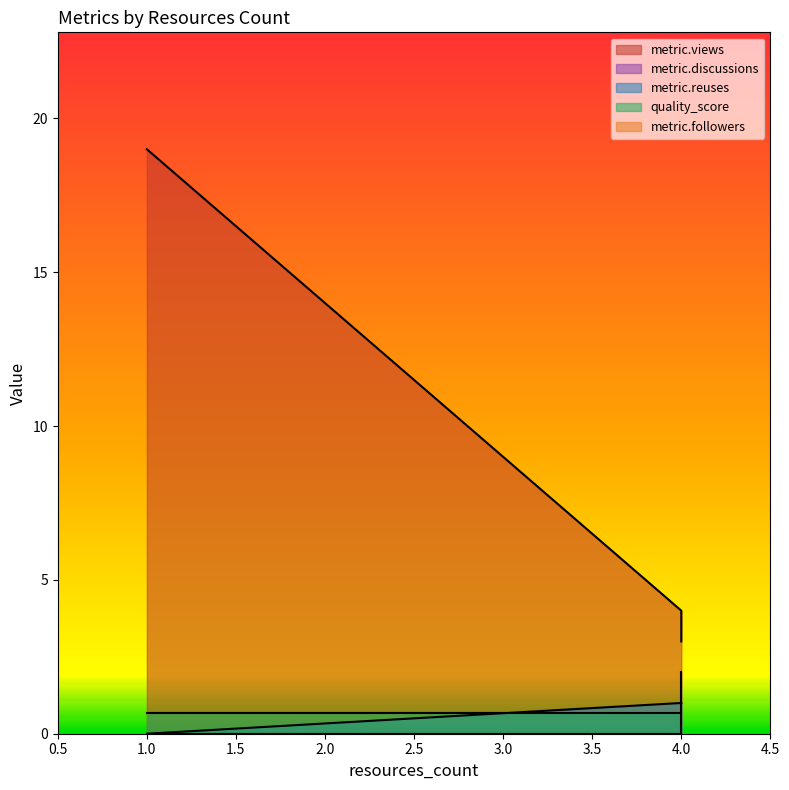

What value does the metric.views series have at 1, to the nearest 5?

20